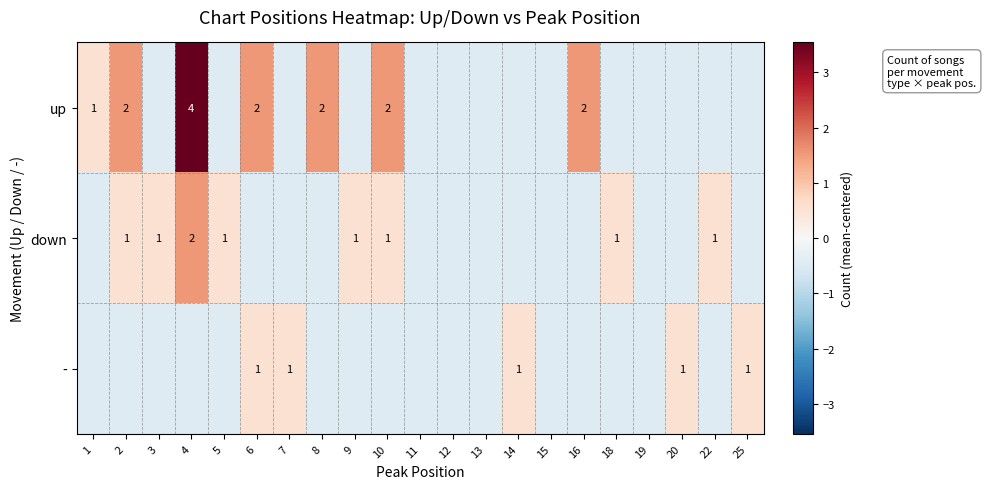

Which series has the widest spread of values?

up